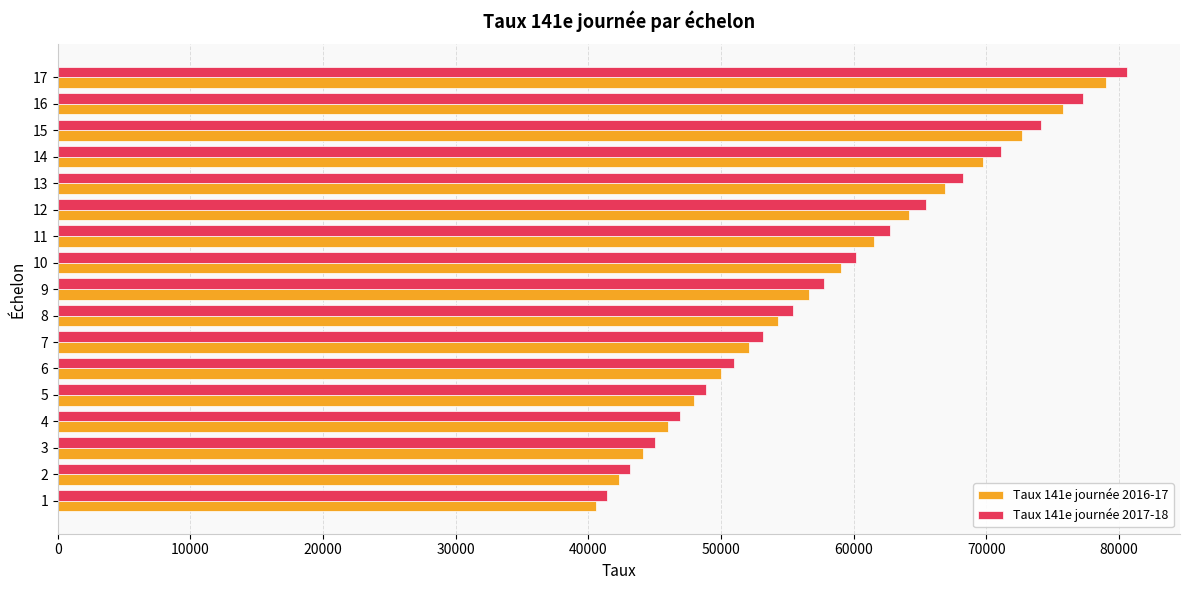

Rank the categories by Taux 141e journée 2017-18 value from highest to lowest.

17, 16, 15, 14, 13, 12, 11, 10, 9, 8, 7, 6, 5, 4, 3, 2, 1